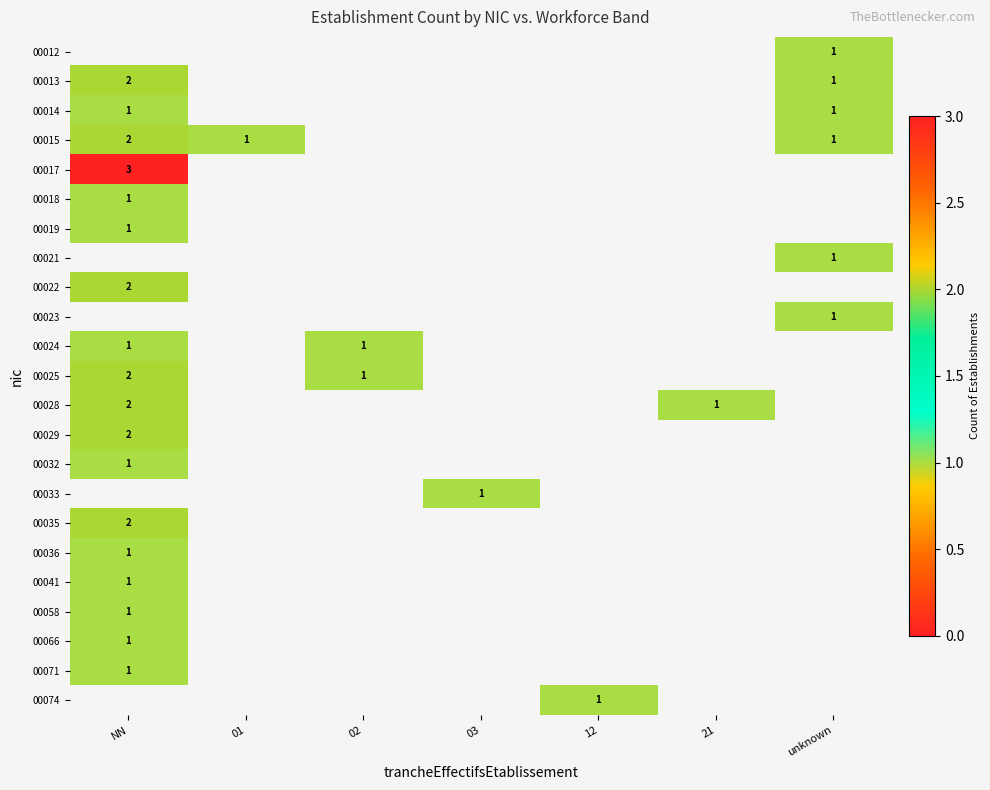

What is the minimum value shown in the chart?

1.0